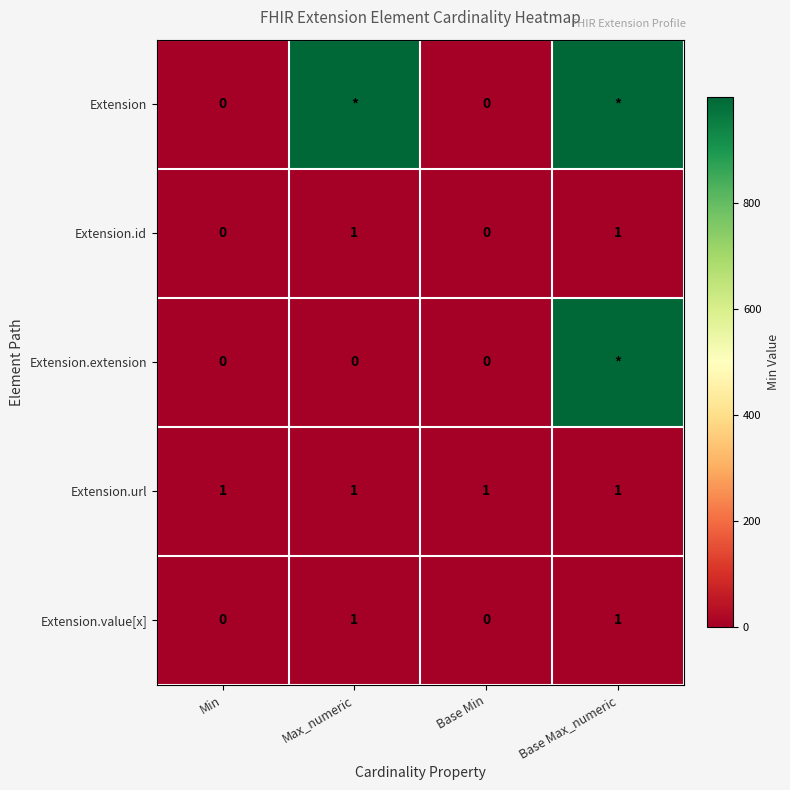

Is the value of Extension.url at Max_numeric greater than the value of Extension at Min?

Yes